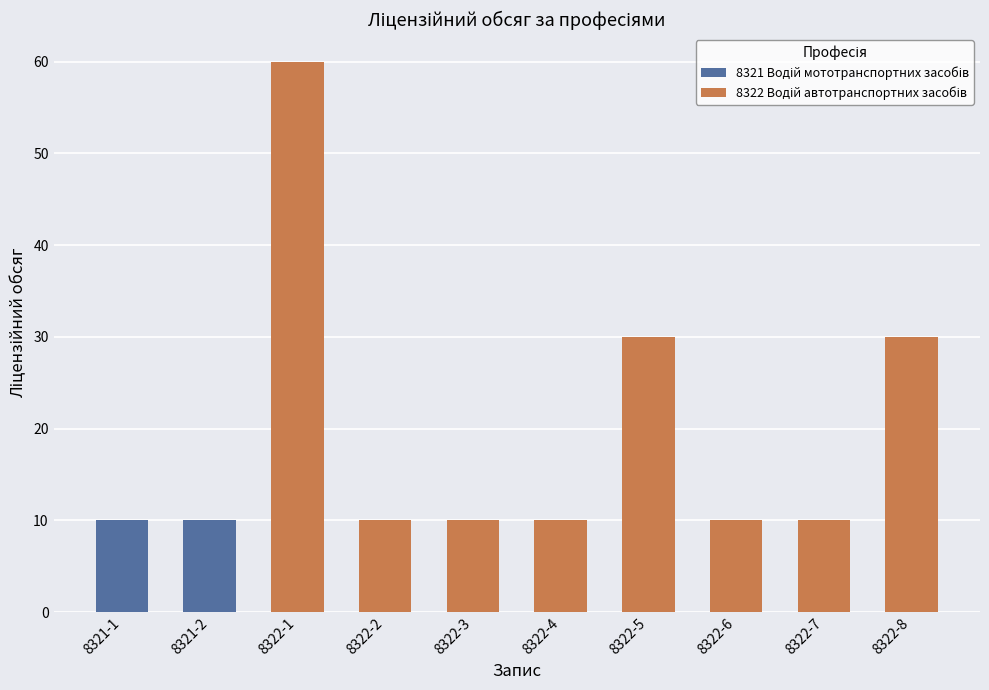

What is the minimum value shown in the chart?

10